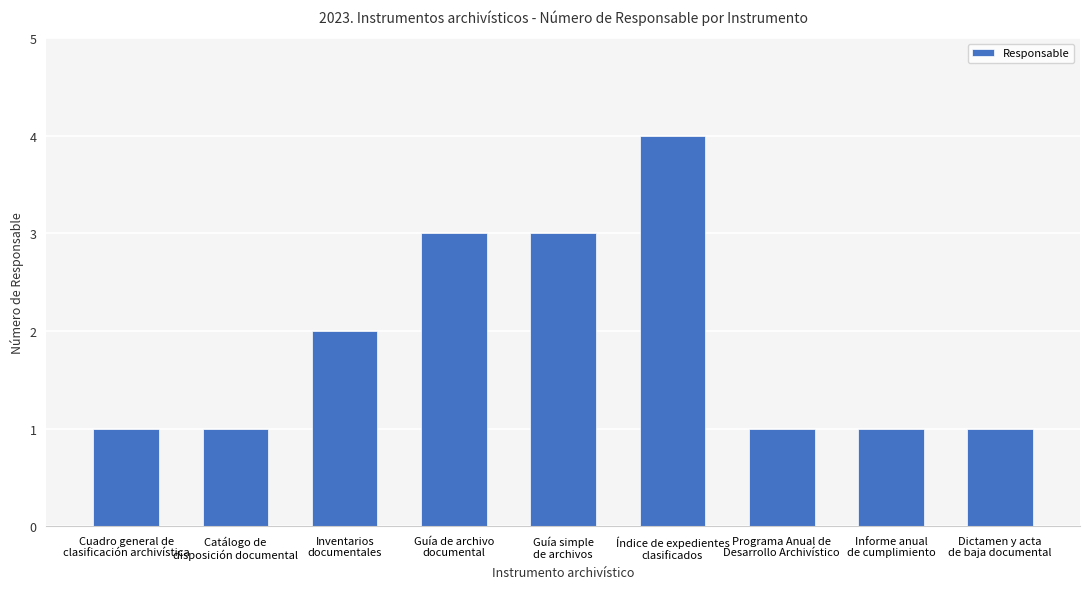

At which category does the chart reach its peak across all series?

Índice de expedientes
clasificados